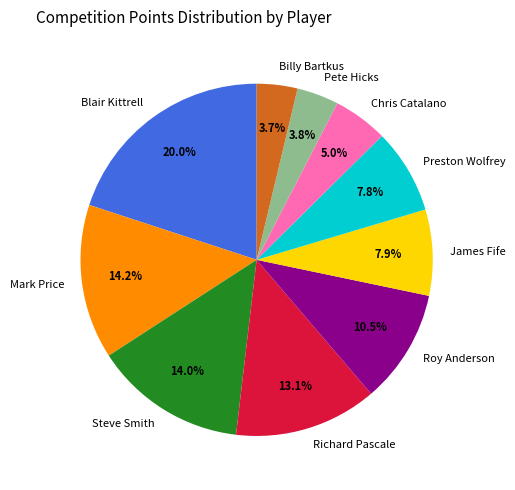

How many segments does this pie chart have?

10